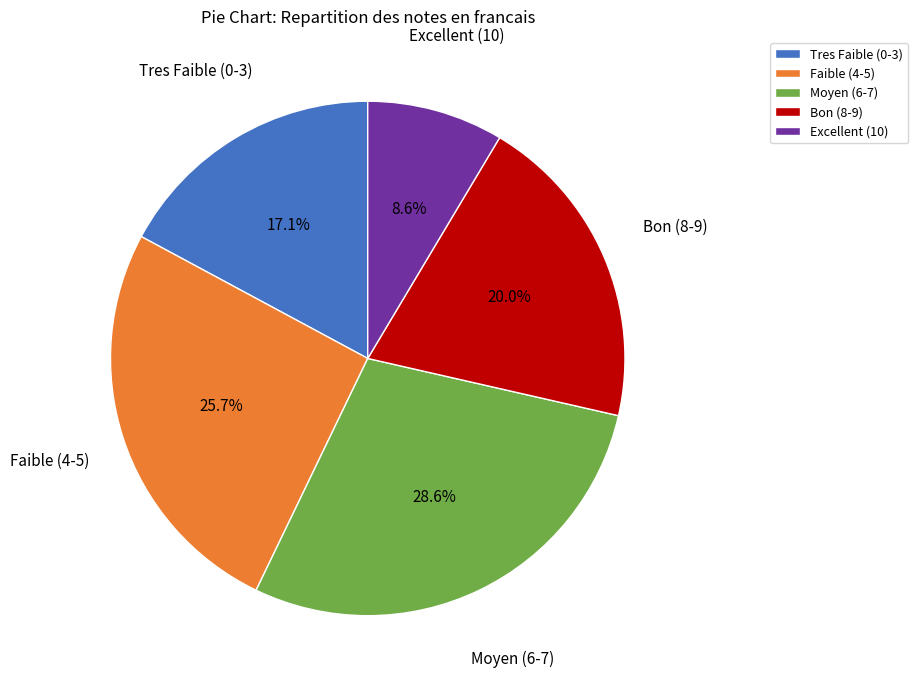

Which category has the biggest portion of the pie?

Moyen (6-7)